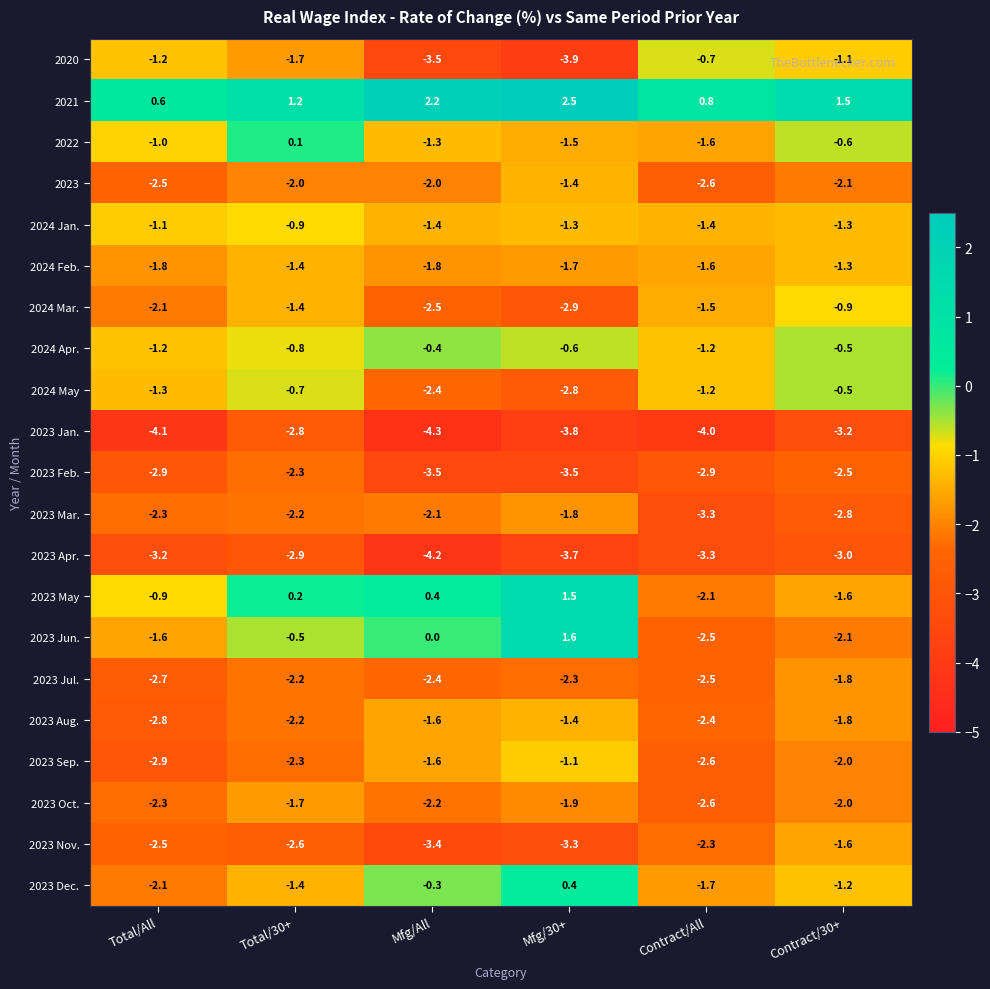

Which category has the lowest value across all series?

Mfg/All